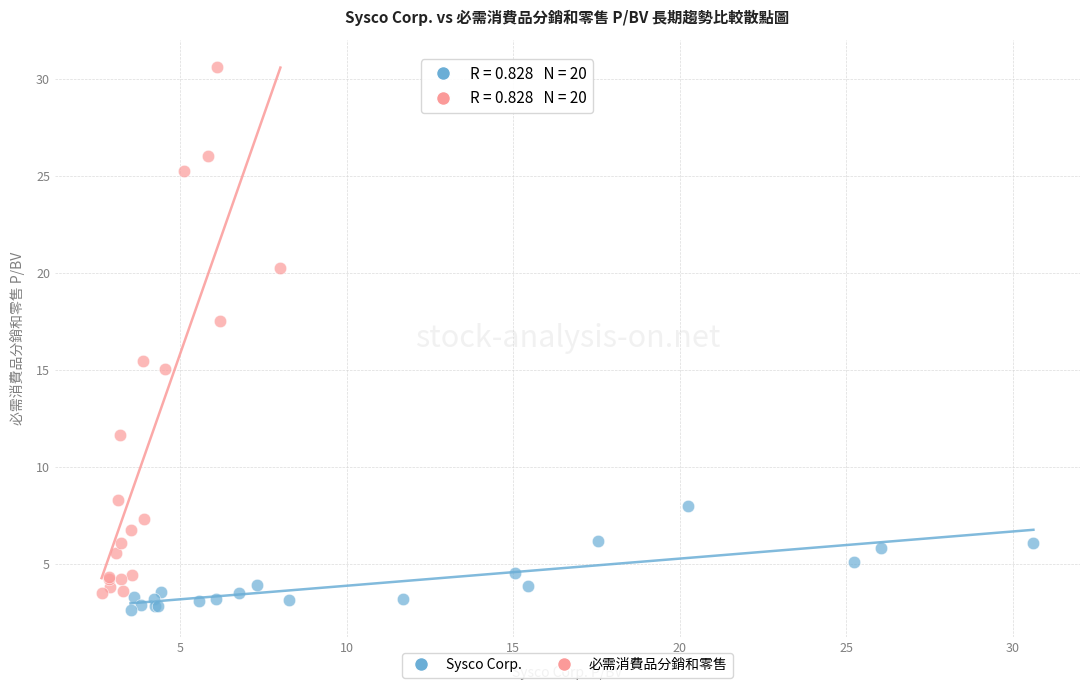

Which series has the widest spread of Y values?

必需消費品分銷和零售